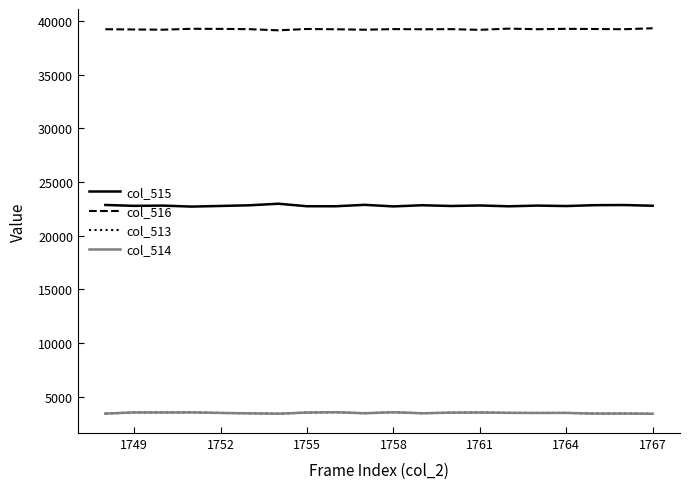

Which series has the largest total across all categories?

col_516